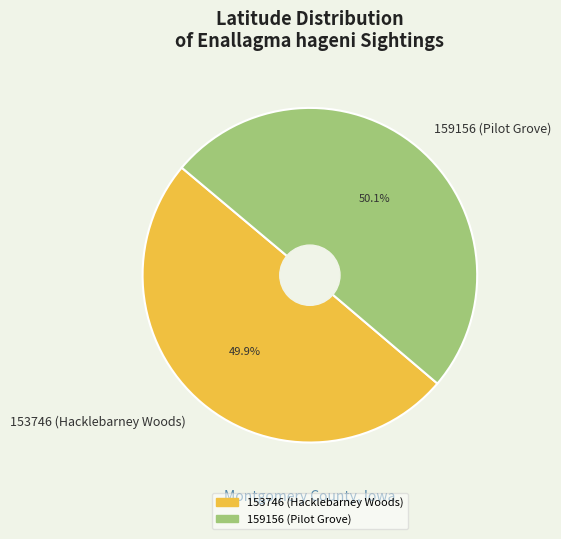

Does any single category account for the majority?

Yes